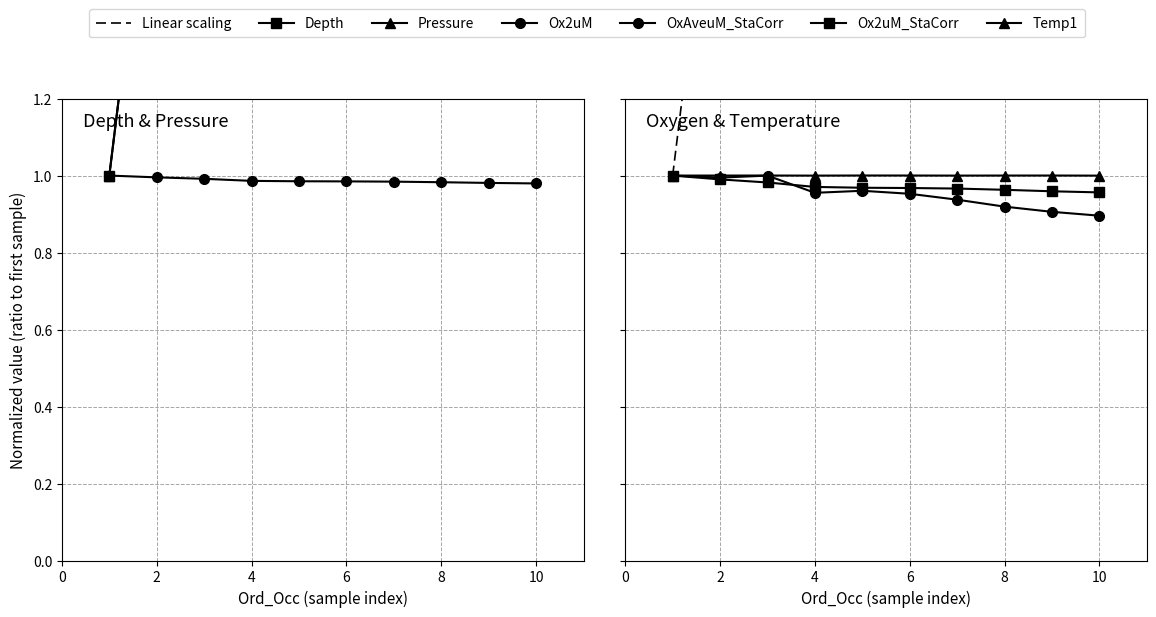

True or false: Ox2uM_StaCorr and Temp1 cross at least once.

False